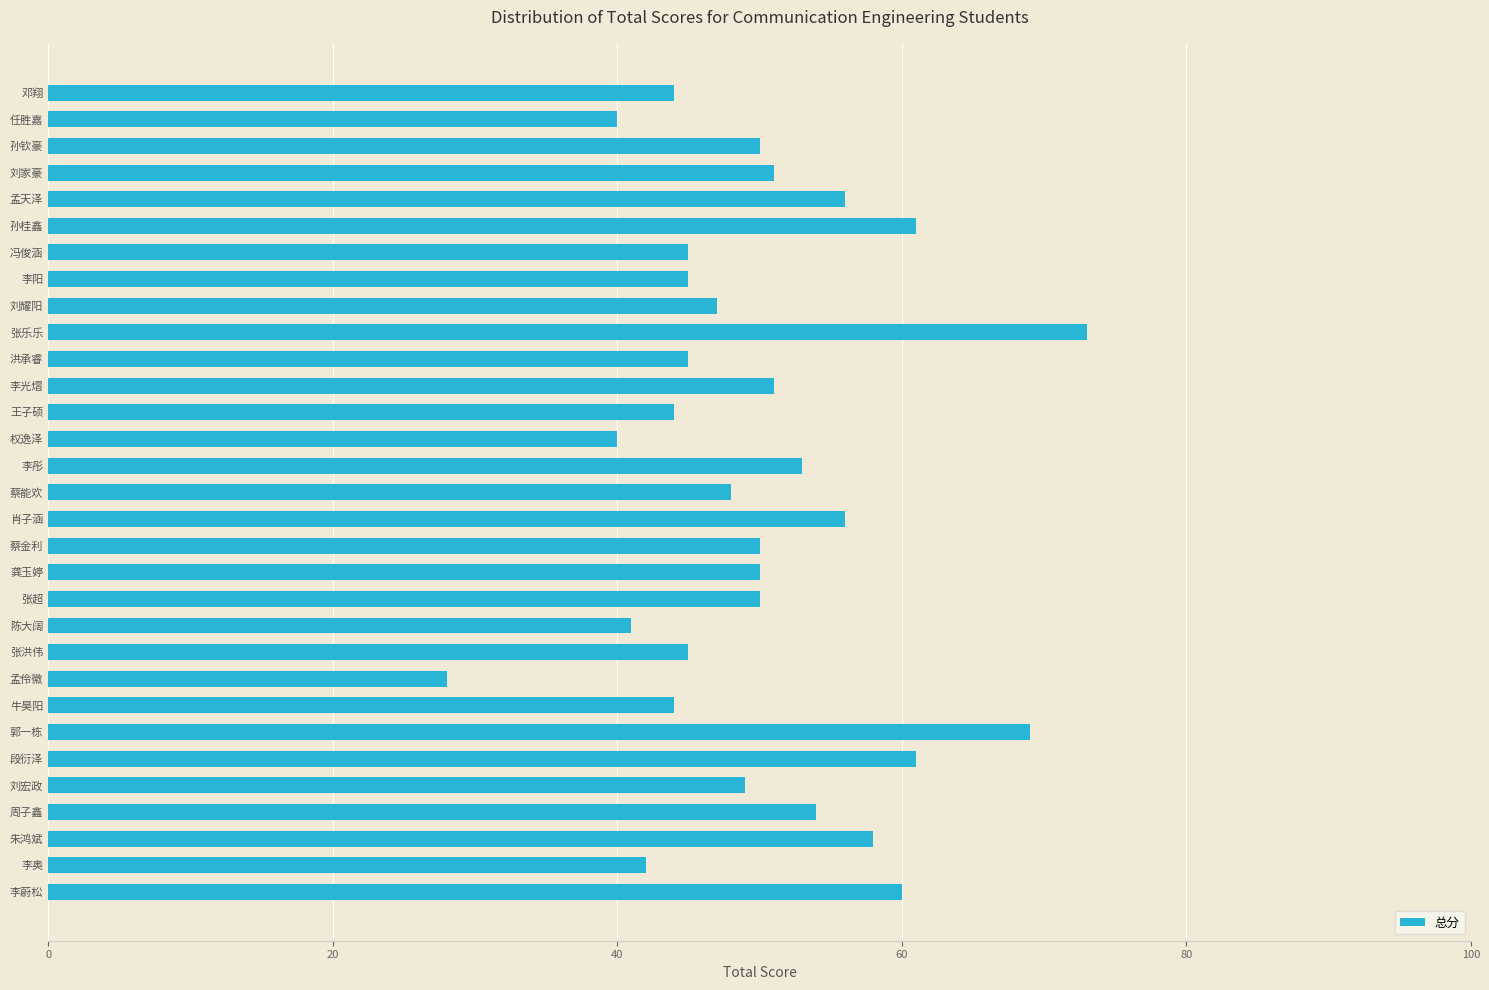

The chart shows a value of 60 at 李蔚松. True or false?

True